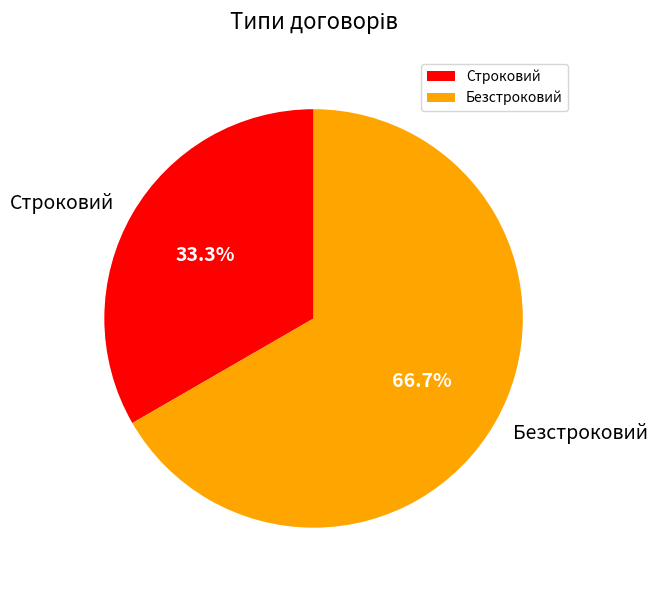

Between Безстроковий and Строковий, which is larger?

Безстроковий